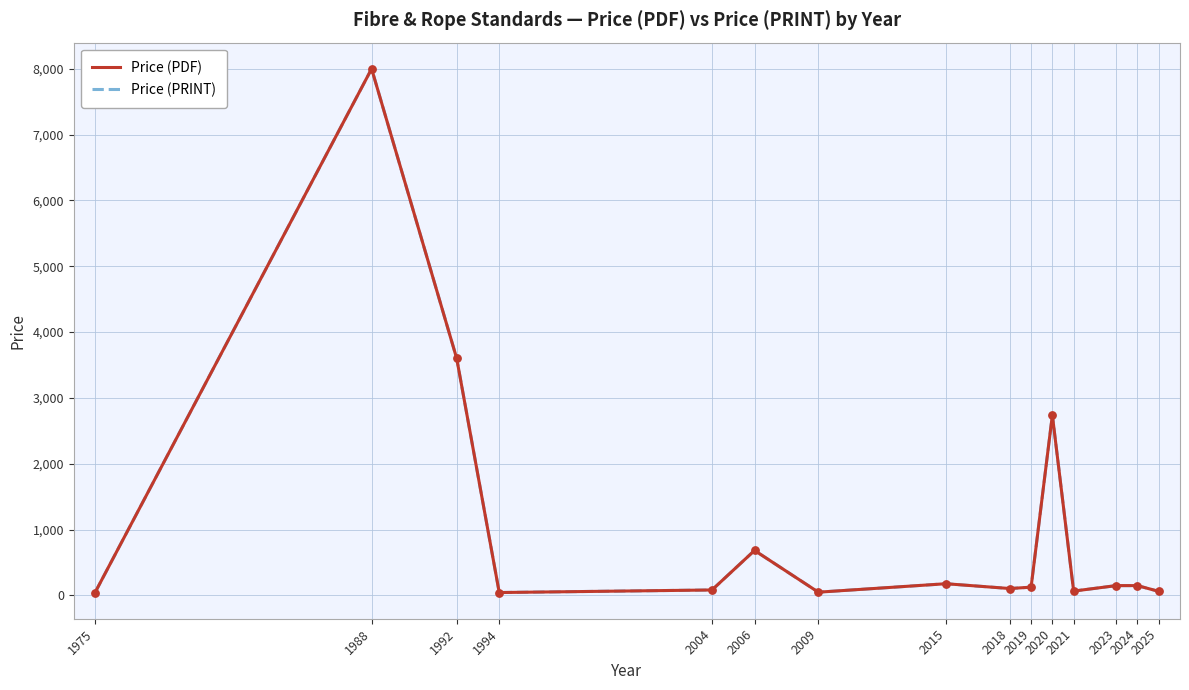

What is the total value across all series at 2025?

122.0